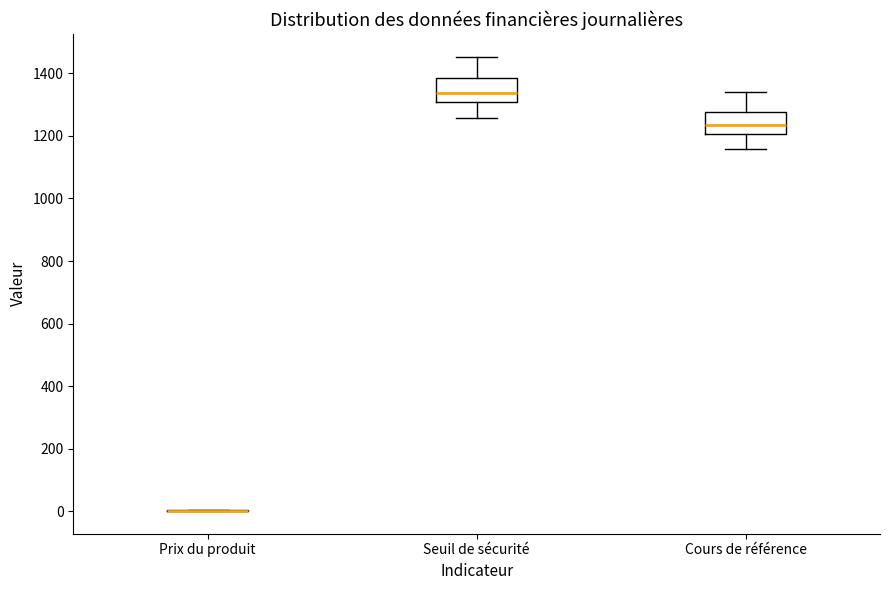

Reading left to right, read every box against the y-axis: the position of its median line, the range the box covers, and the ends of its whiskers. The values are not printed on the chart, so give them approximately, as read against the axis.

Prix du produit: box collapsed to a line at 0, whiskers 0 to 0
Seuil de sécurité: median 1340, box 1300 to 1380, whiskers 1260 to 1460
Cours de référence: median 1240, box 1200 to 1280, whiskers 1160 to 1340